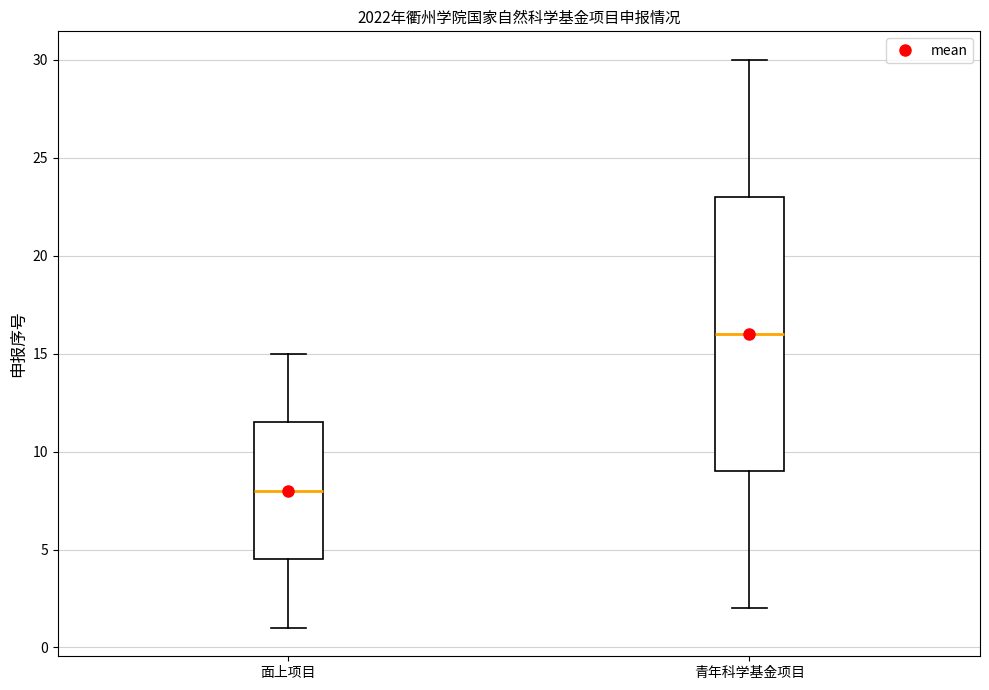

Which box has the lowest median line?

面上项目